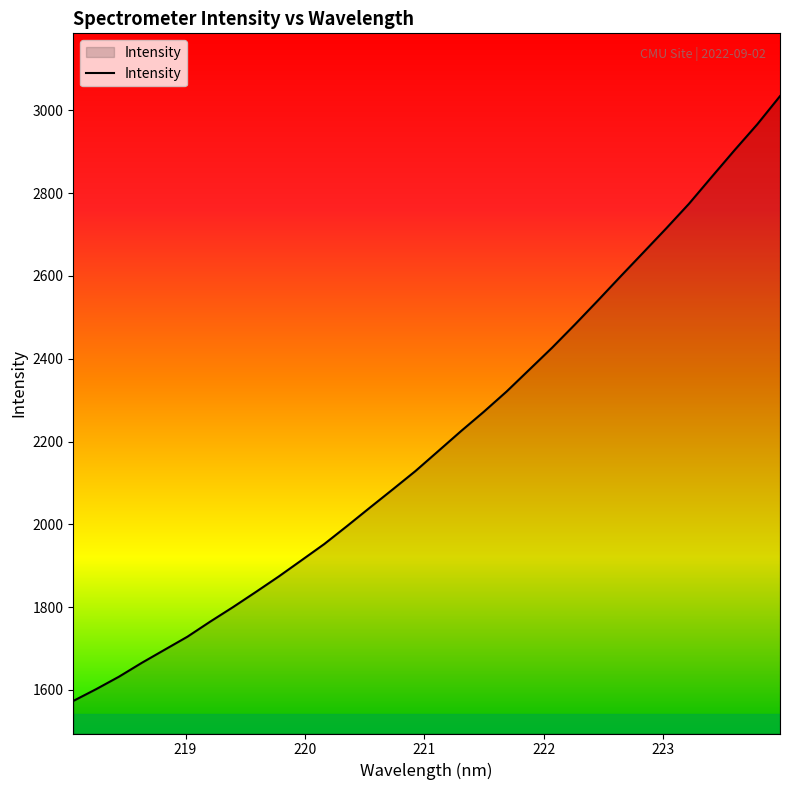

What is the greatest value displayed?

3034.5